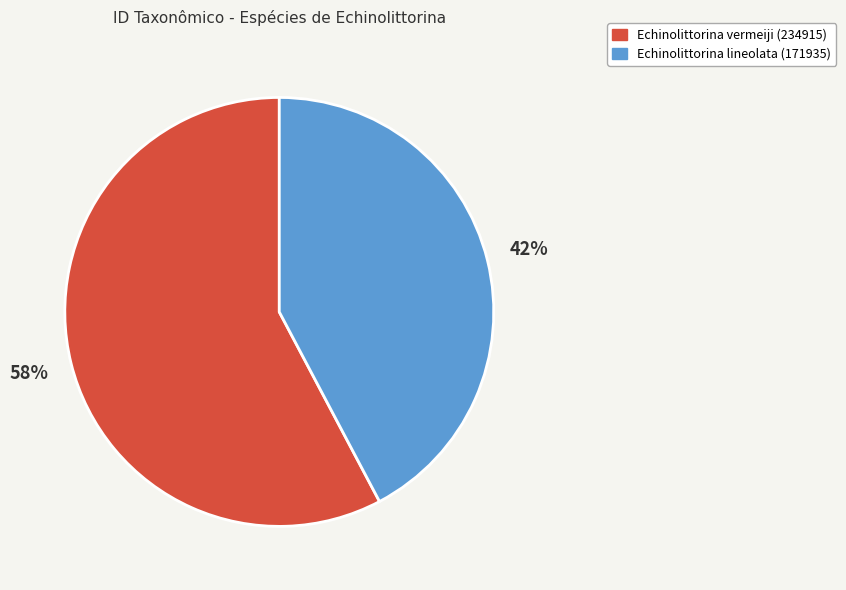

Approximately how many times larger is the value at Echinolittorina lineolata (171935) compared to Echinolittorina vermeiji (234915)?

0.7